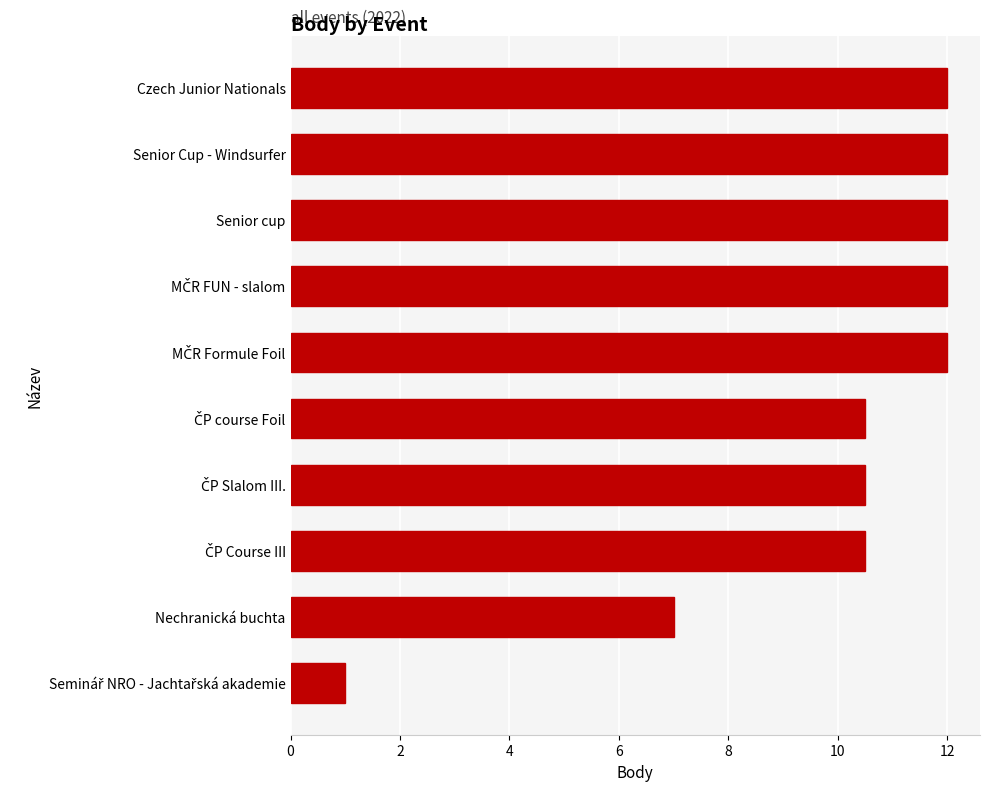

What is the difference between the maximum and minimum values?

11.0